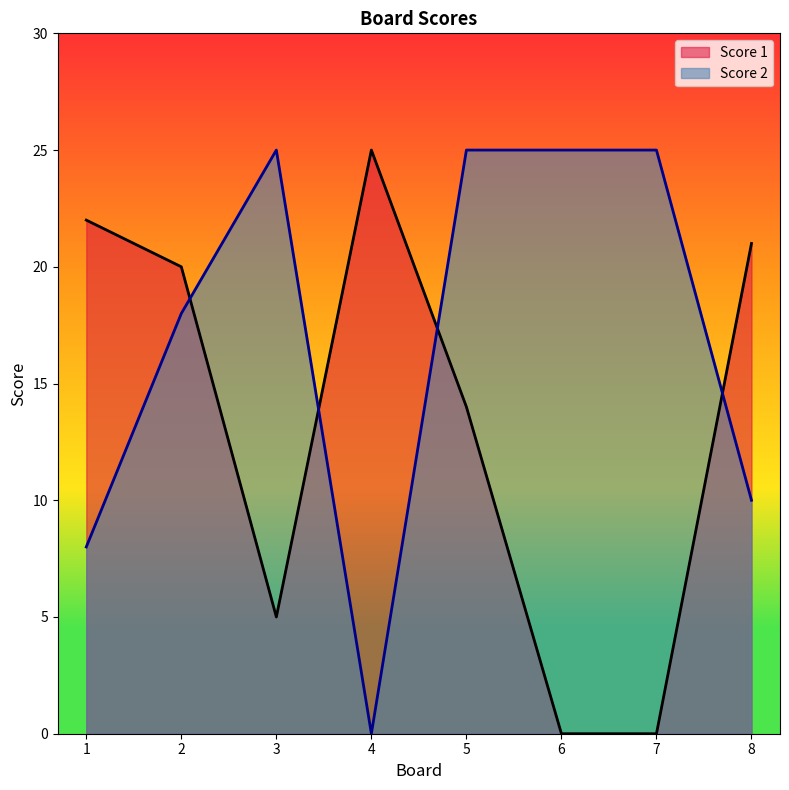

In Score 1, how many points are lower than both neighbors (excluding endpoints)?

1